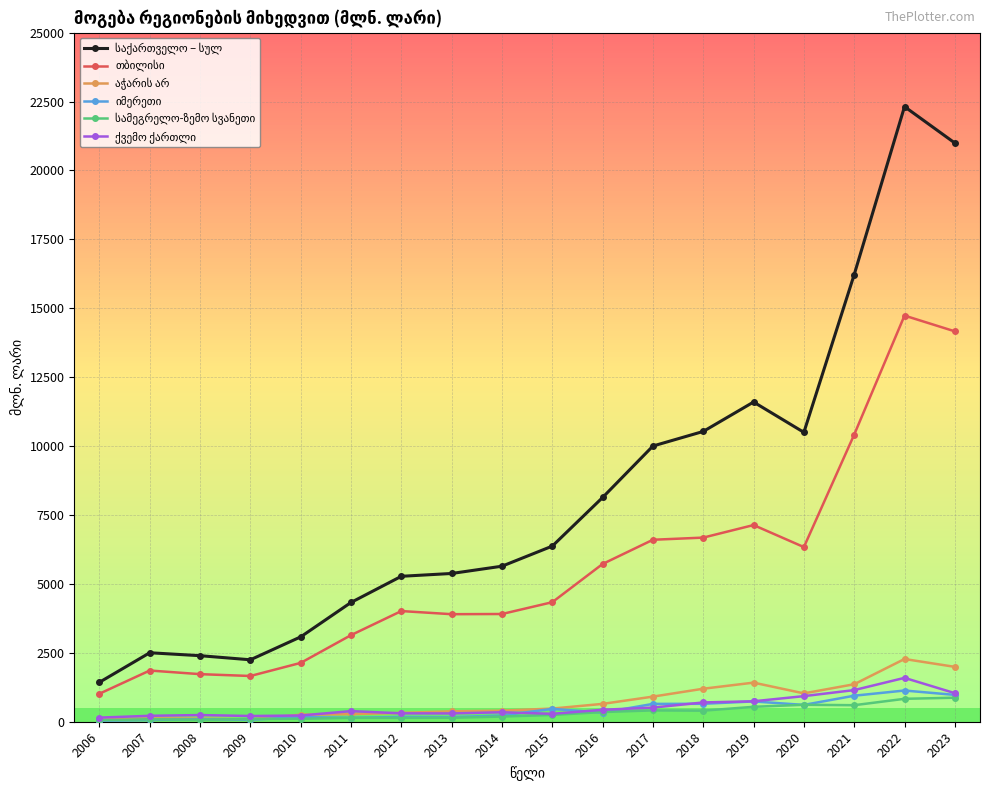

True or false: თბილისი and სამეგრელო-ზემო სვანეთი cross at least once.

False